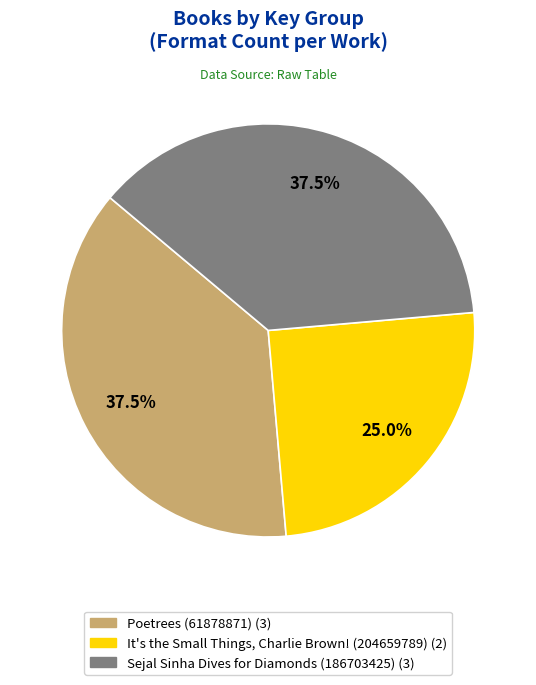

What is the ratio of the value at Poetrees (61878871) to the value at Sejal Sinha Dives for Diamonds (186703425)?

1.0